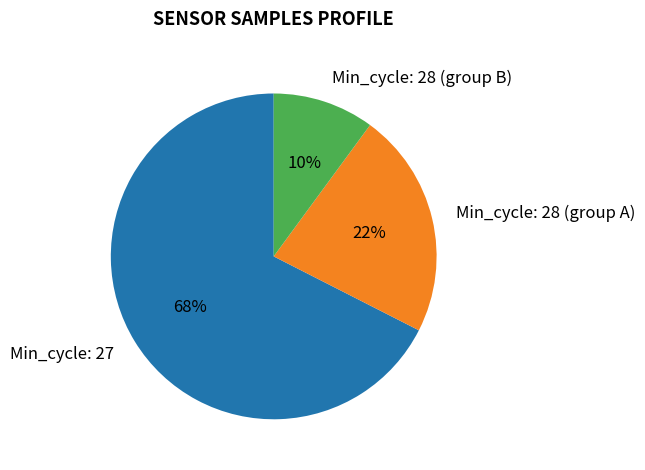

Is there any slice that represents more than half of the pie?

Yes